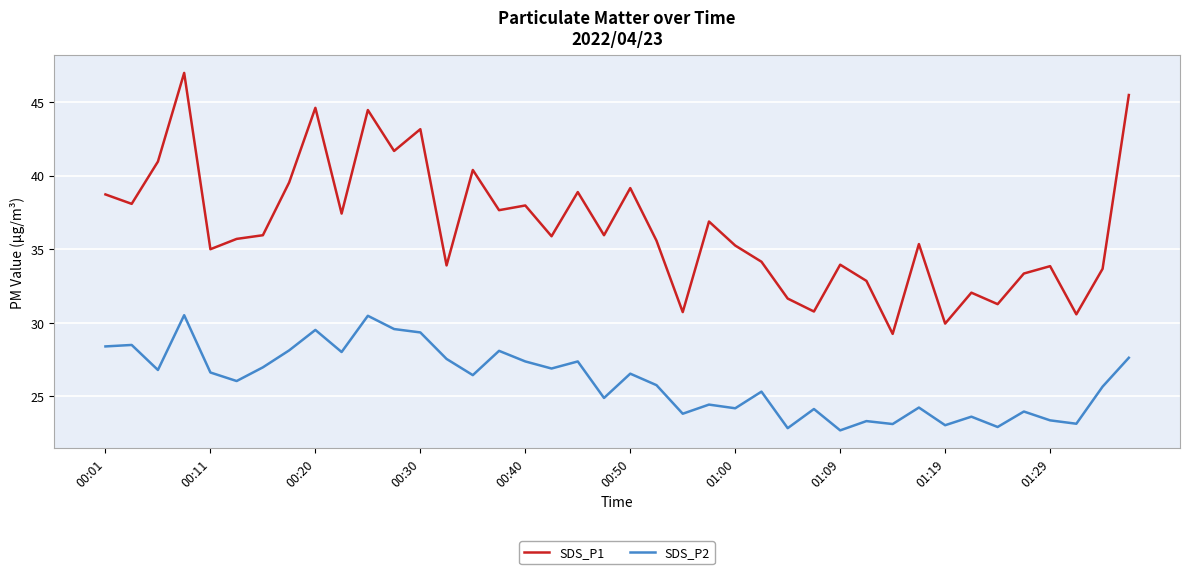

True or false: SDS_P1 and SDS_P2 cross at least once.

False